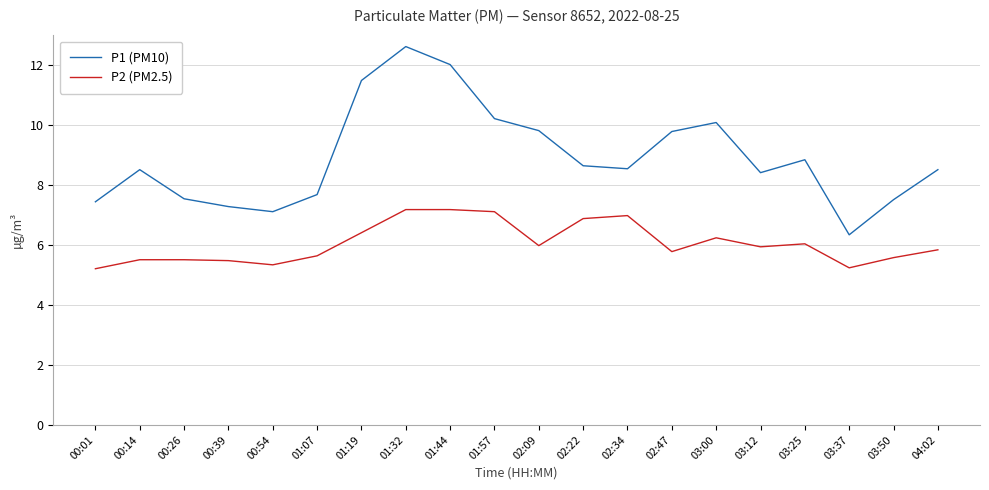

At which category is the sum across all series the highest?

01:32